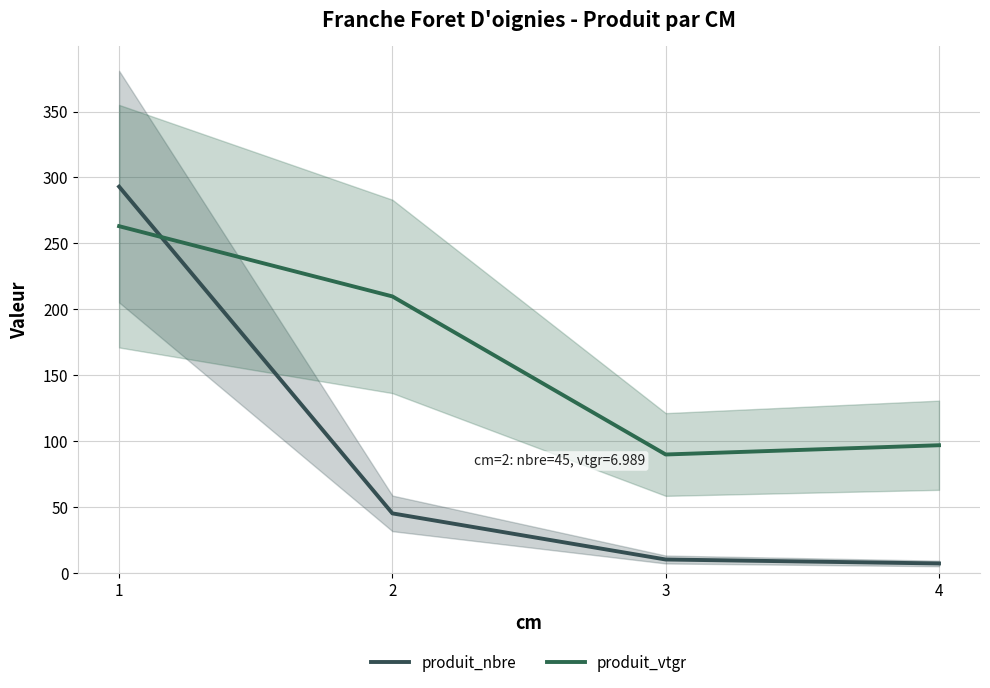

True or false: produit_nbre and produit_vtgr cross at least once.

True